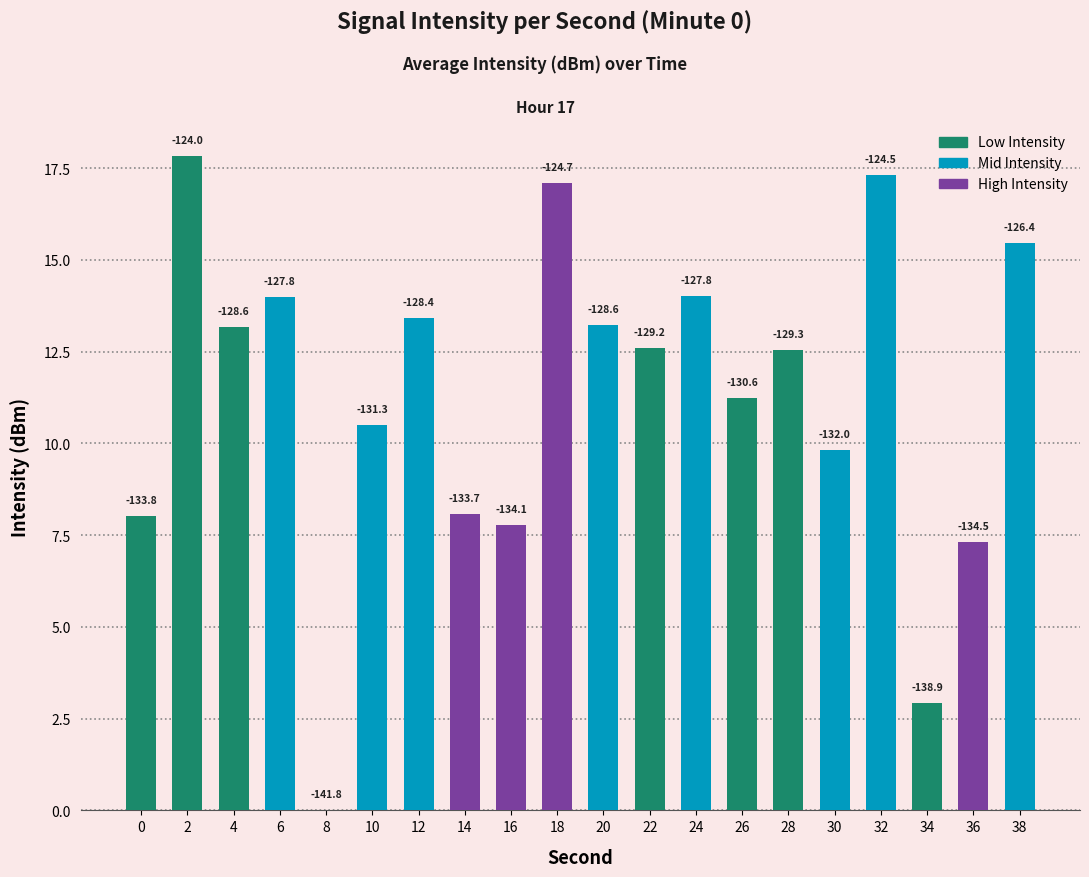

What is the ratio of the value at 22 to the value at 24?

0.9